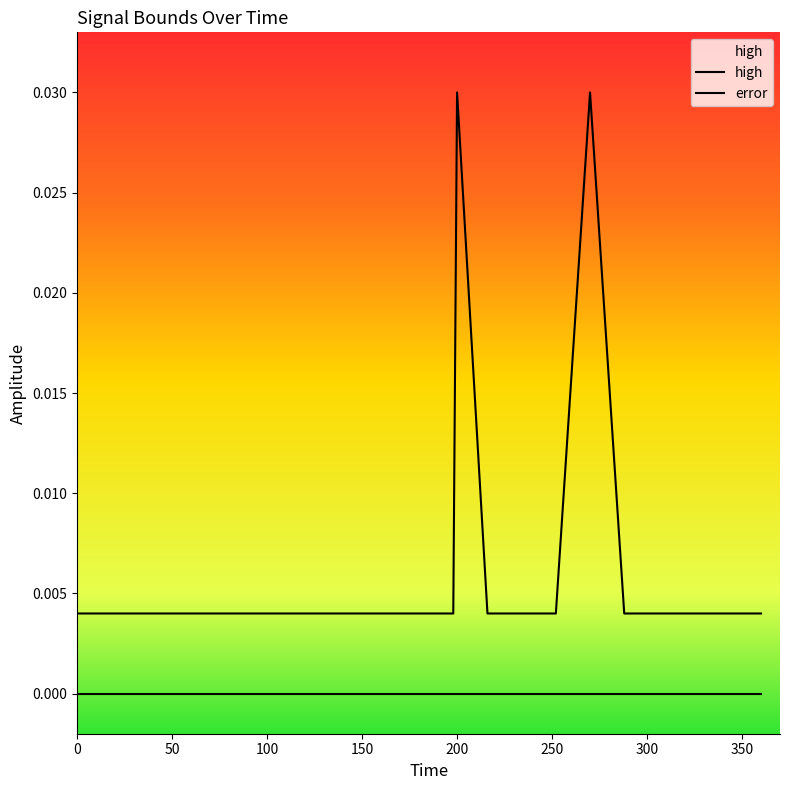

What is the sum of all high values?

0.1